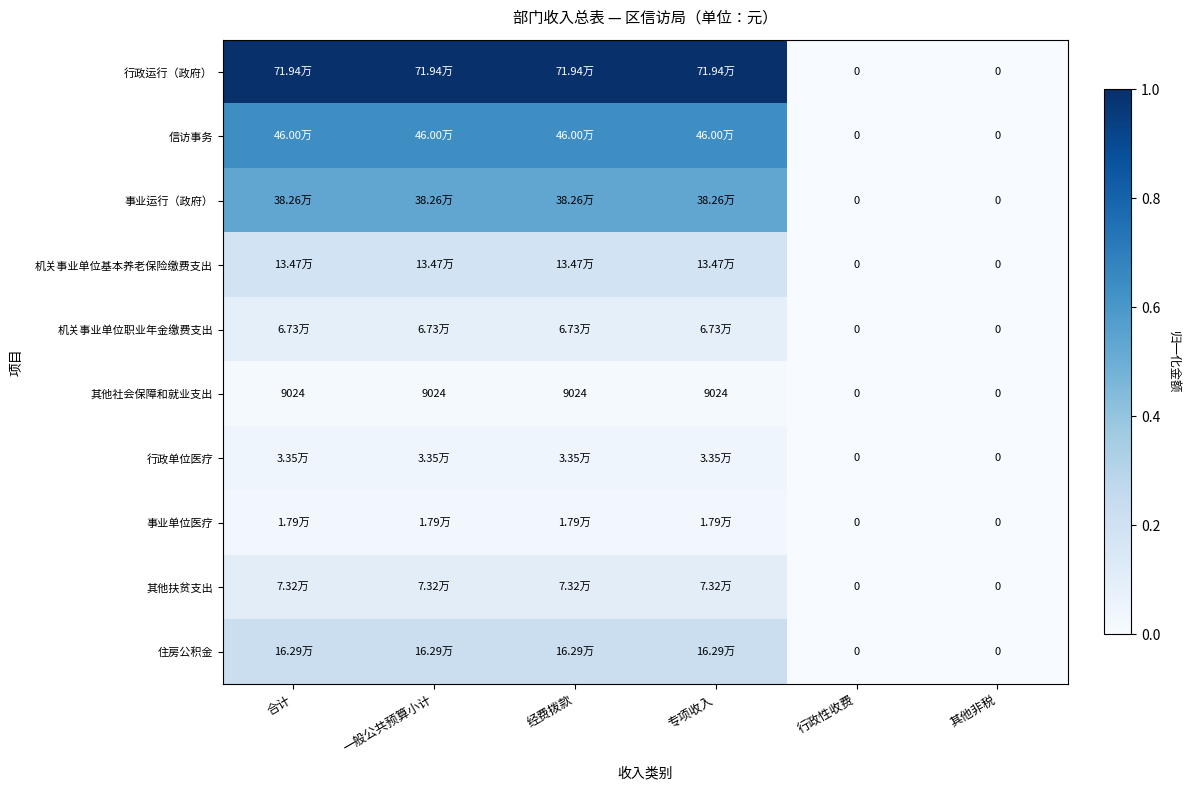

Is the value of 行政运行（政府） at 经费拨款 greater than the value of 其他扶贫支出 at 行政性收费?

Yes